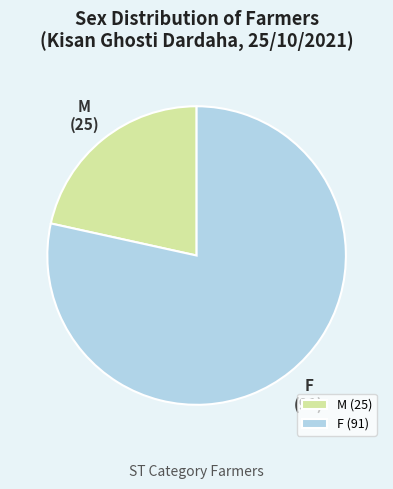

Is F the majority of the pie?

Yes